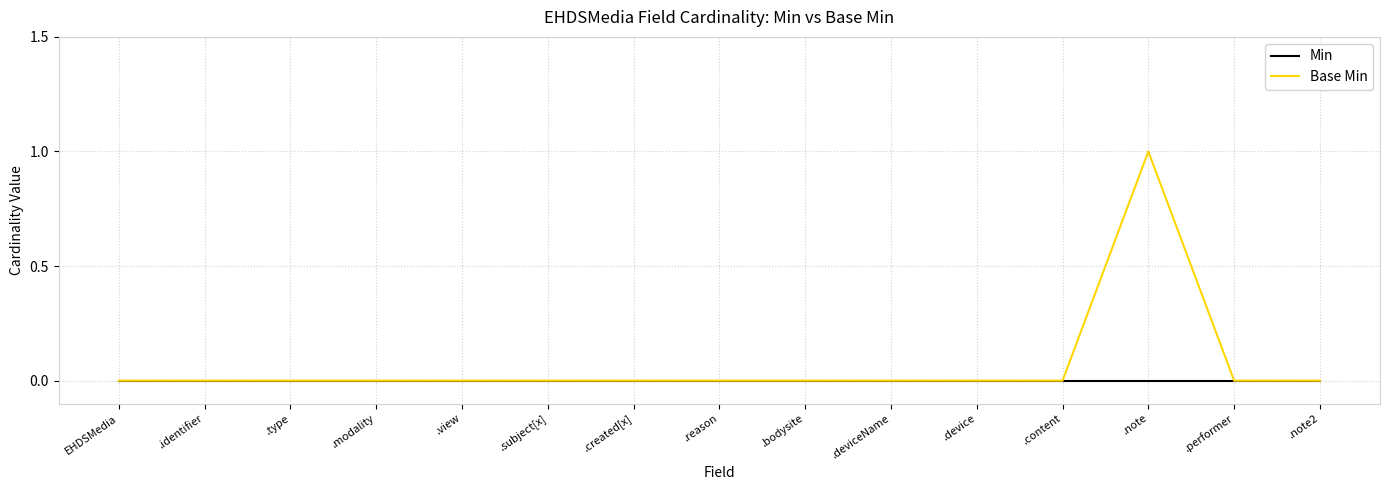

The Base Min series shows 0 at .note2. True or false?

True